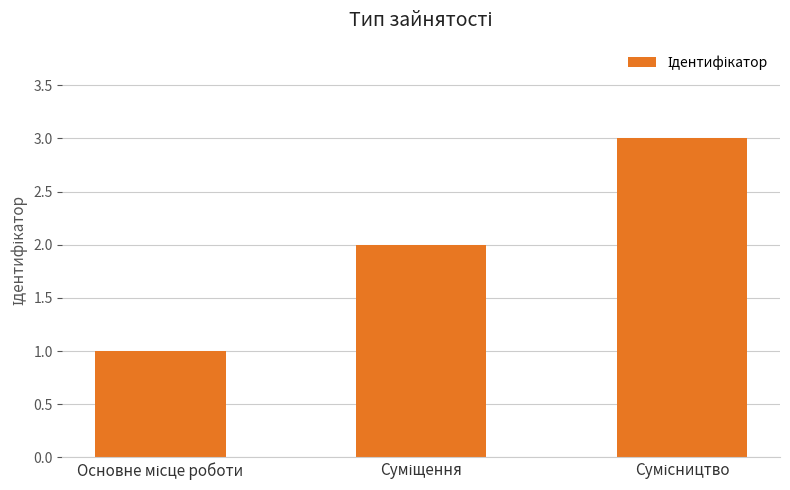

What is the maximum value shown in the chart?

3